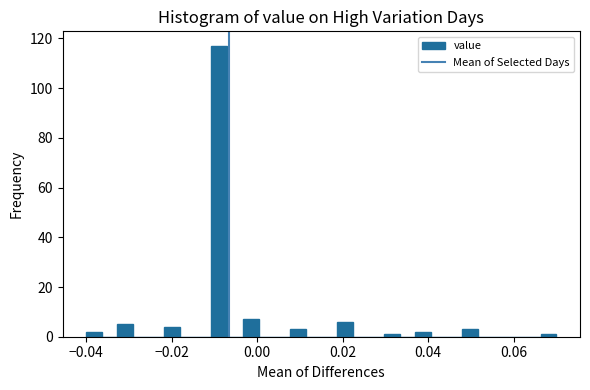

Around what value on the x-axis is the tallest bar? Give the approximate position of its centre, as read against the axis.

-0.008